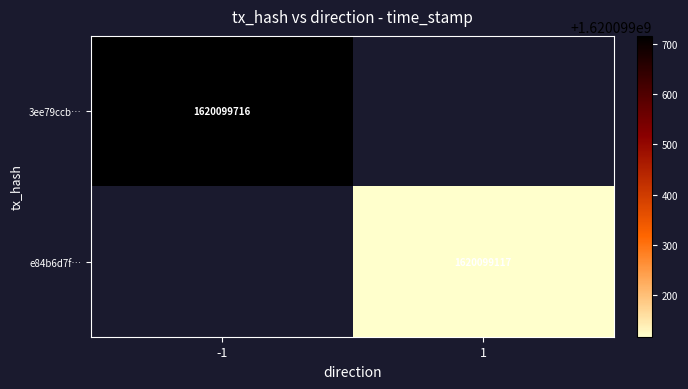

The value of 3ee79ccb… at -1 is 977955188. True or false?

False